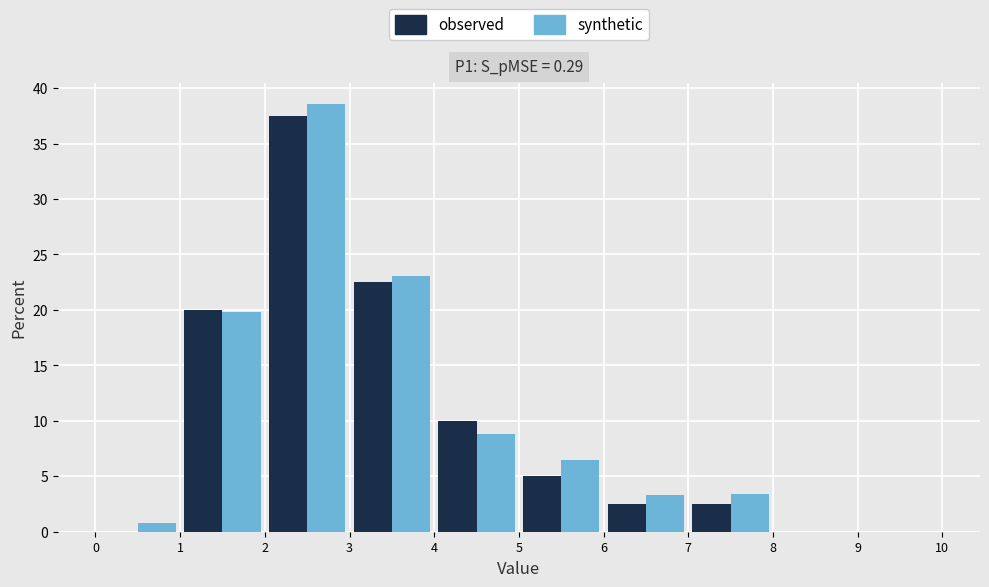

In the synthetic series, which range on the x-axis has the tallest bar?

2 to 3